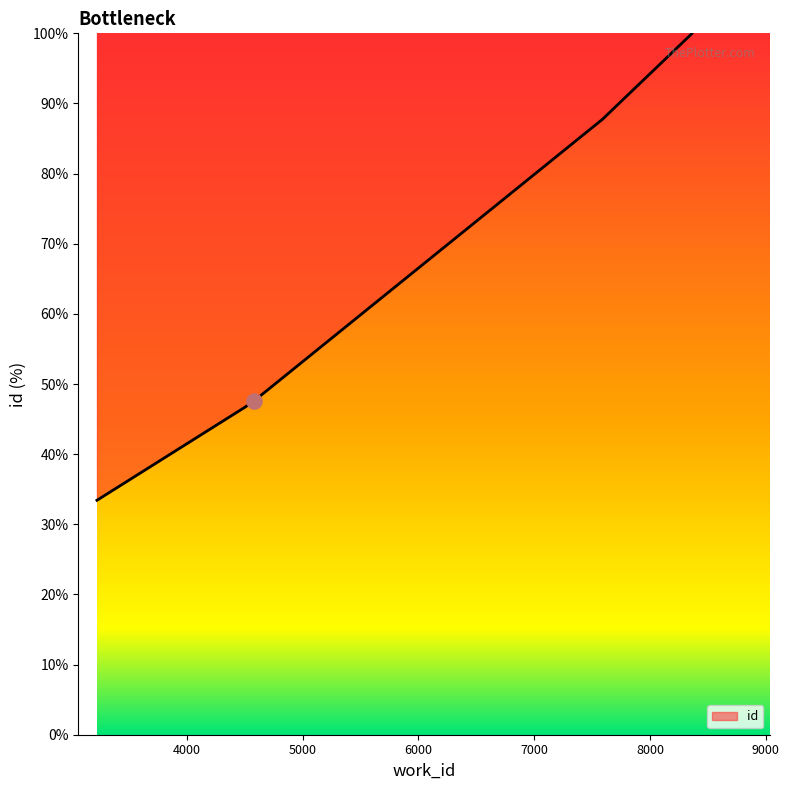

What is the ratio of the value at 8365 to the value at 7593?

1.1